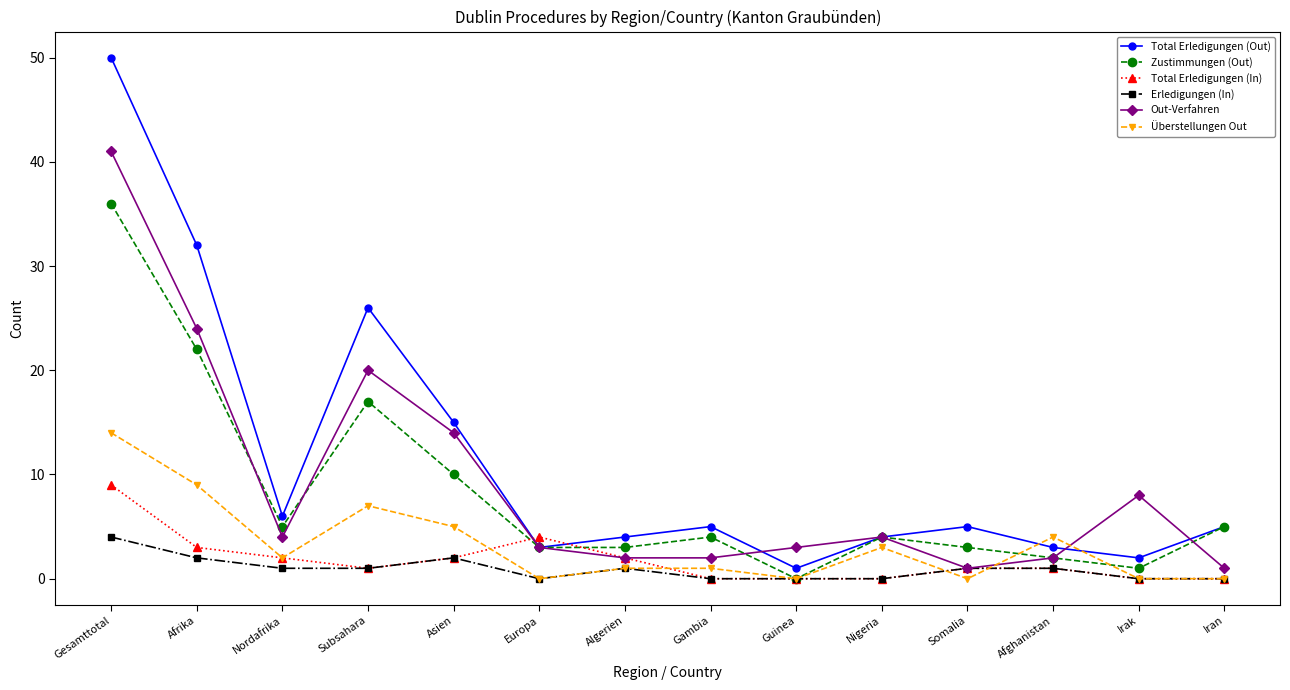

Rank the series by their maximum value, from lowest to highest.

Erledigungen (In), Total Erledigungen (In), Überstellungen Out, Zustimmungen (Out), Out-Verfahren, Total Erledigungen (Out)